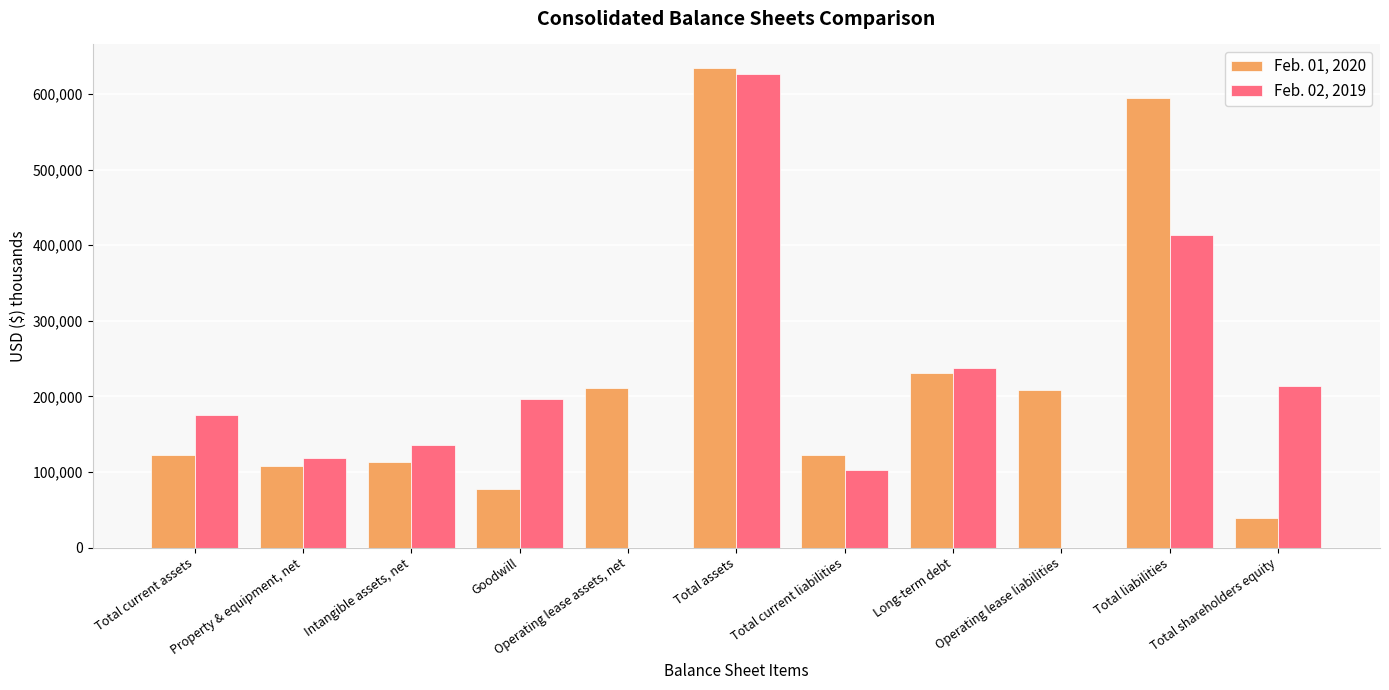

Does the chart contain stacked bars?

No